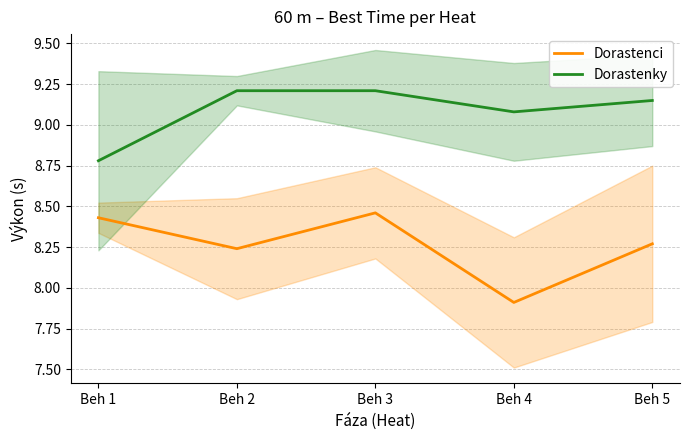

How many interior local peaks does the Dorastenci series have?

1